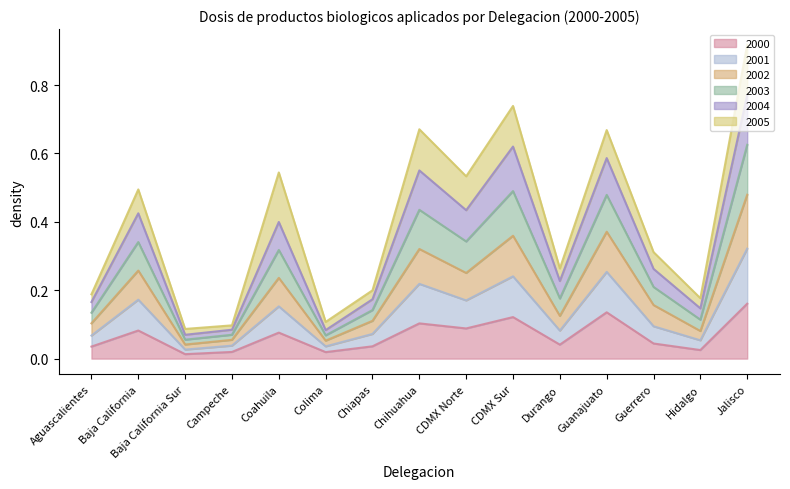

At which category does 2000 reach its first local valley?

Baja California Sur